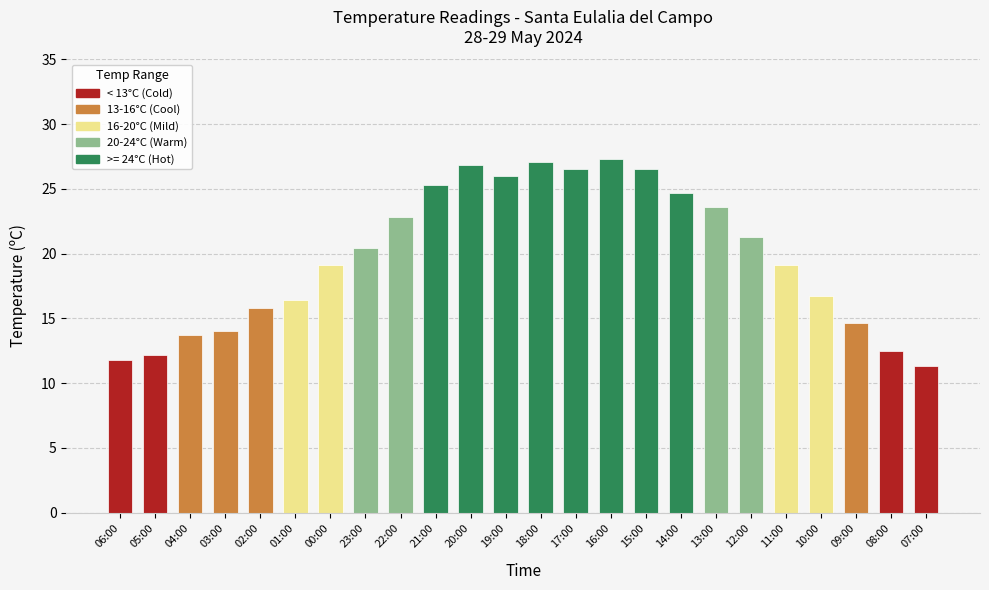

At which label does the data first exceed 20?

23:00